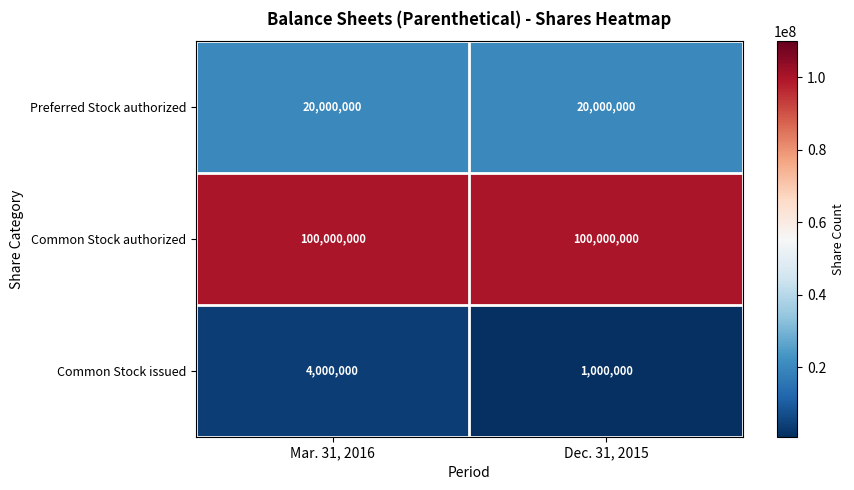

True or false: Common Stock authorized has a value of 100000000 at Mar. 31, 2016.

True